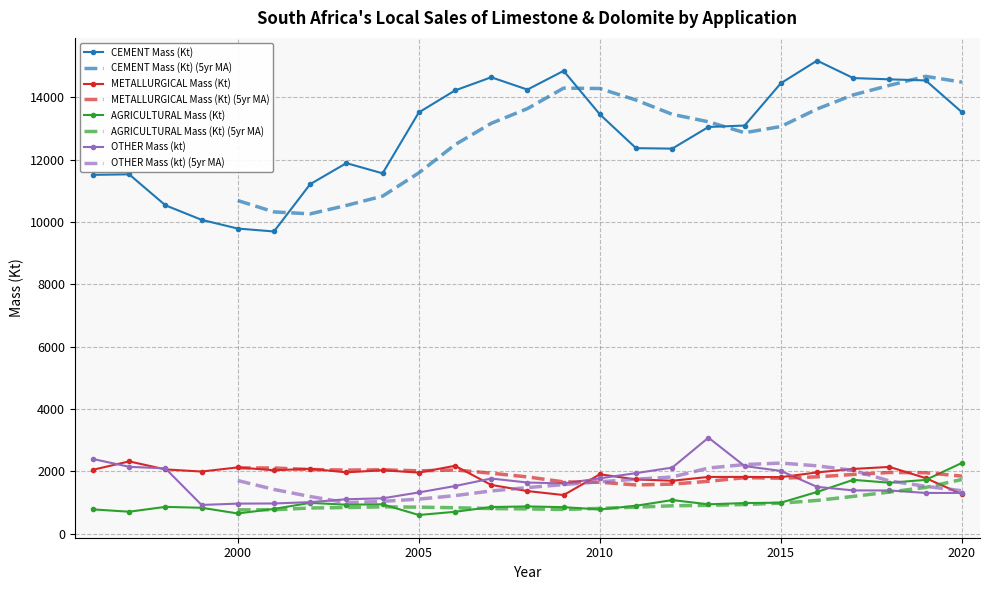

What is the smallest value displayed?

604.0